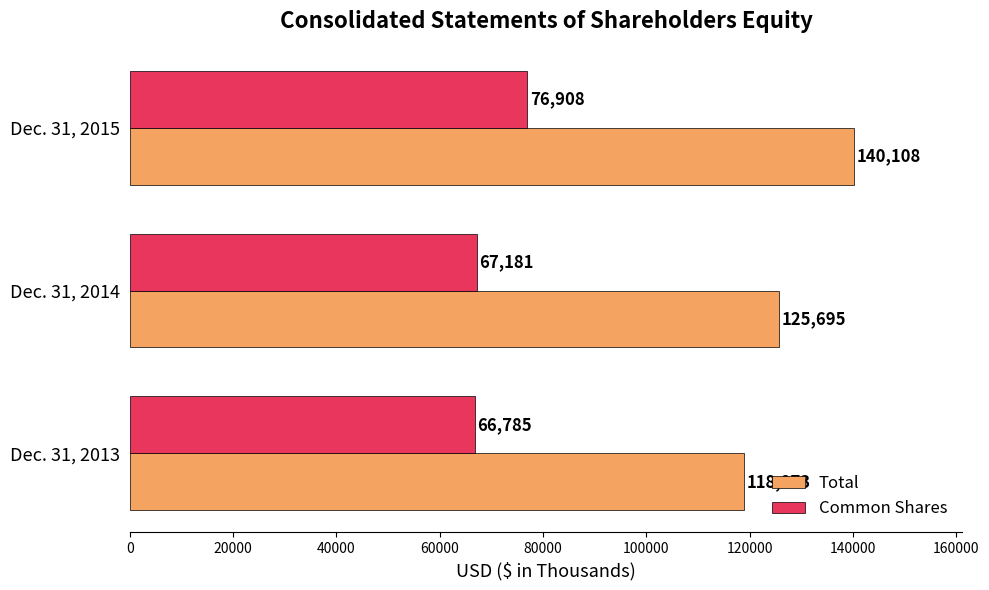

How many categories are shown in the chart?

3